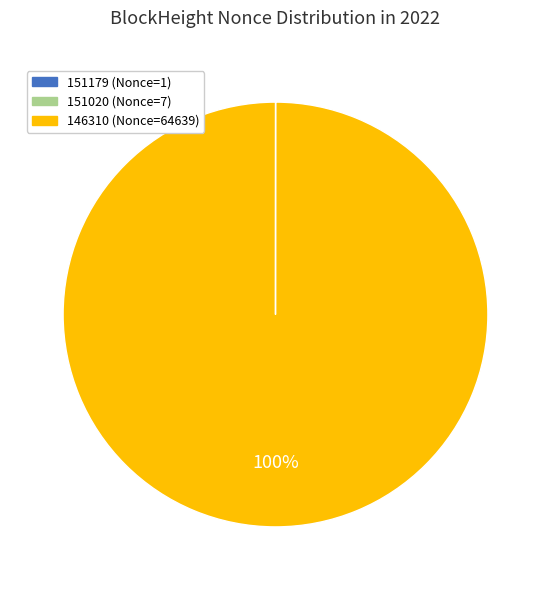

The 146310 (Nonce=64639) slice represents 92% of the pie. True or false?

False